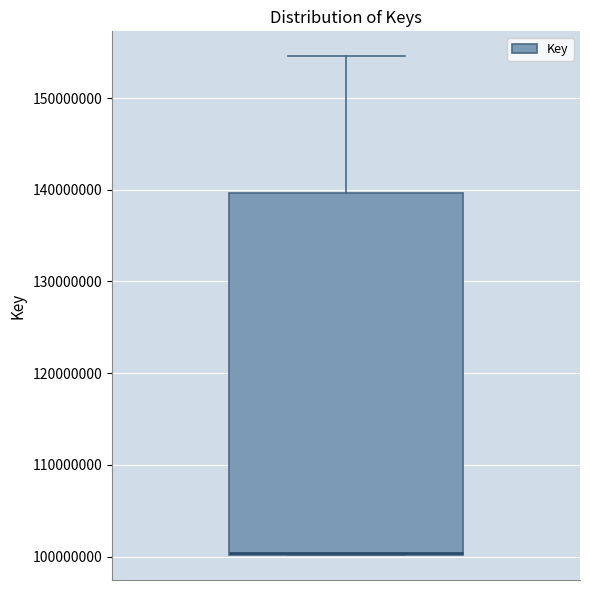

Read this box plot against the y-axis: the position of the median line, the range covered by the box, and the ends of both whiskers. The values are not printed on the chart, so give them approximately, as read against the axis.

median 100000000 (drawn on the box's lower edge), box 100000000 to 140000000, whiskers 100000000 to 155000000